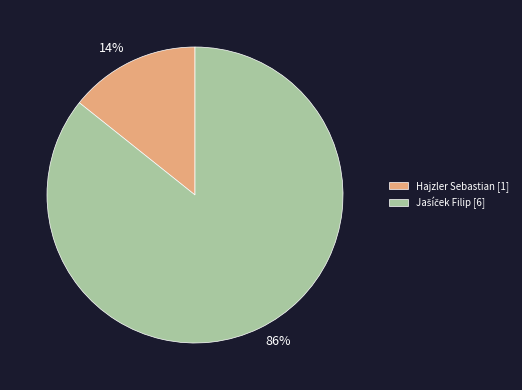

Does any single category account for the majority?

Yes